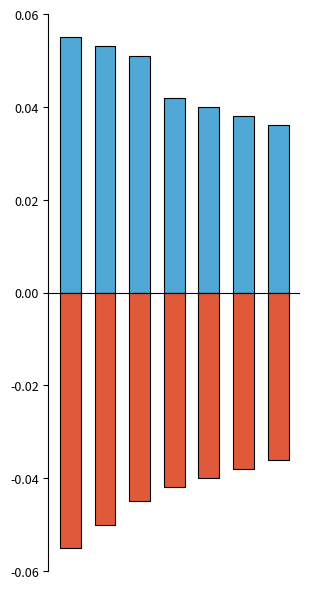

Reading left to right, what are all the values shown in this chart?

Positive: 0.1	0.1	0.1	0.0	0.0	0.0	0.0
Negative: -0.1	-0.1	-0.0	-0.0	-0.0	-0.0	-0.0